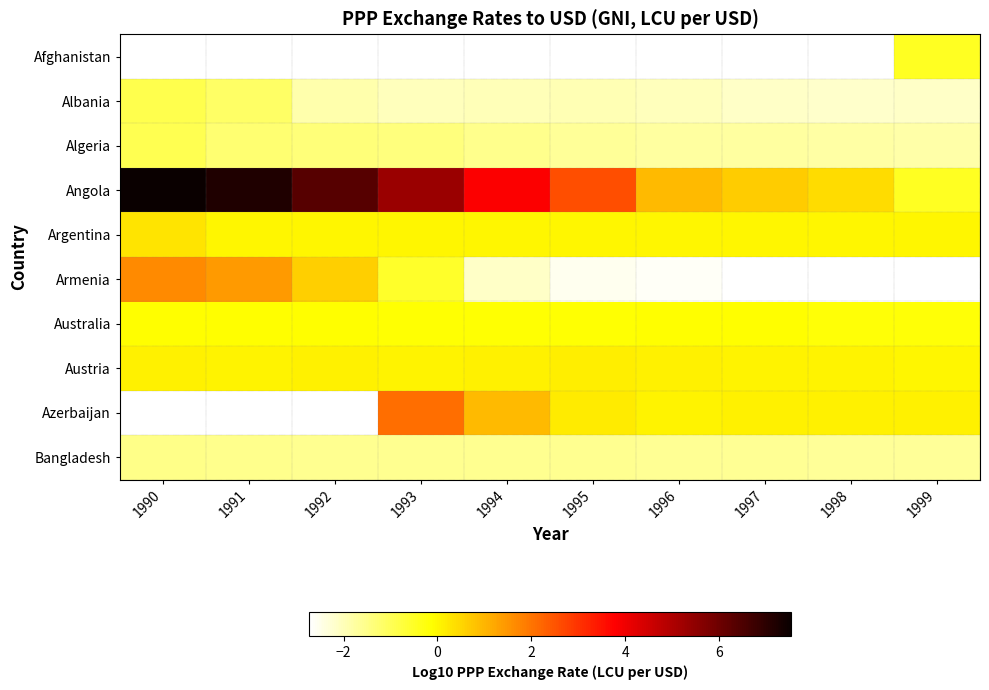

True or false: Austria has a value of 0.1 at 1997.

False